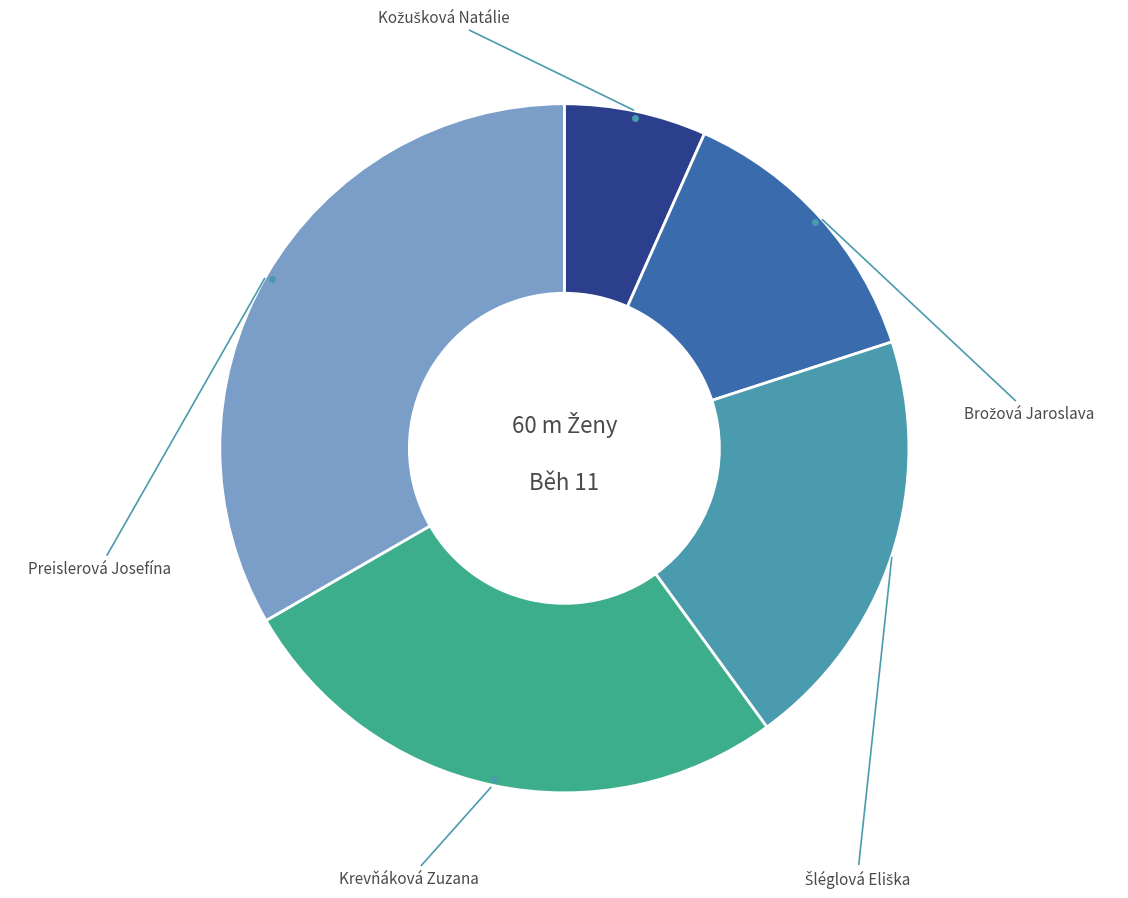

What is the total percentage of Šléglová Eliška and Kožušková Natálie?

26.7%